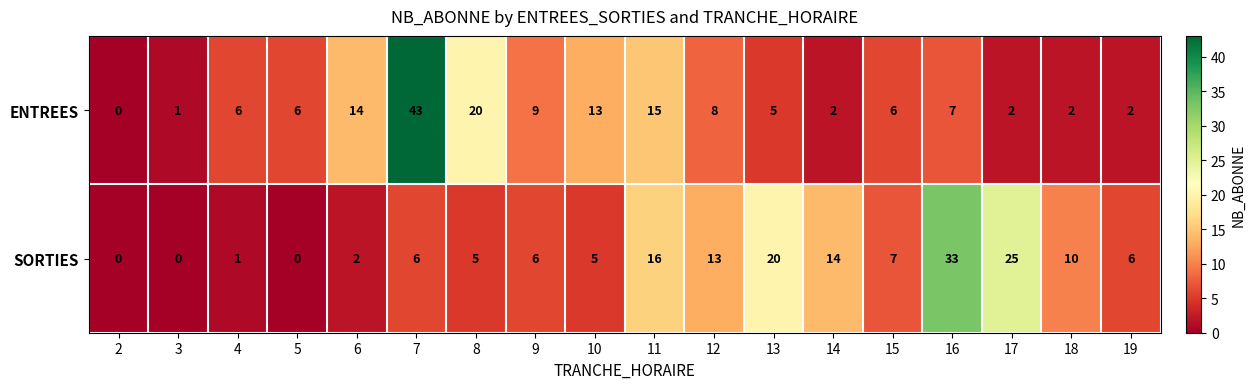

How many distinct data groups are displayed?

2